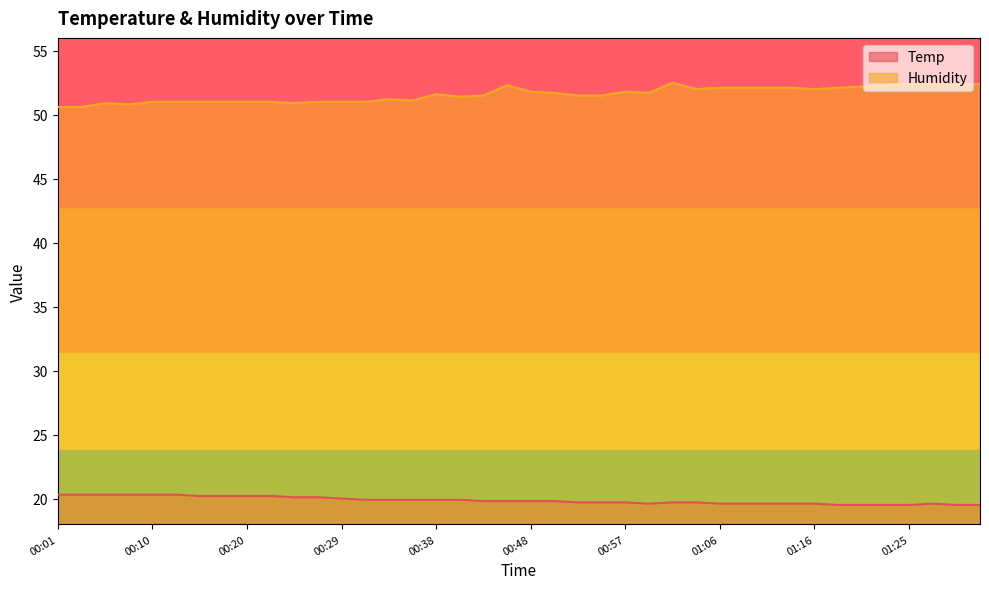

How many lines are shown in the chart?

2